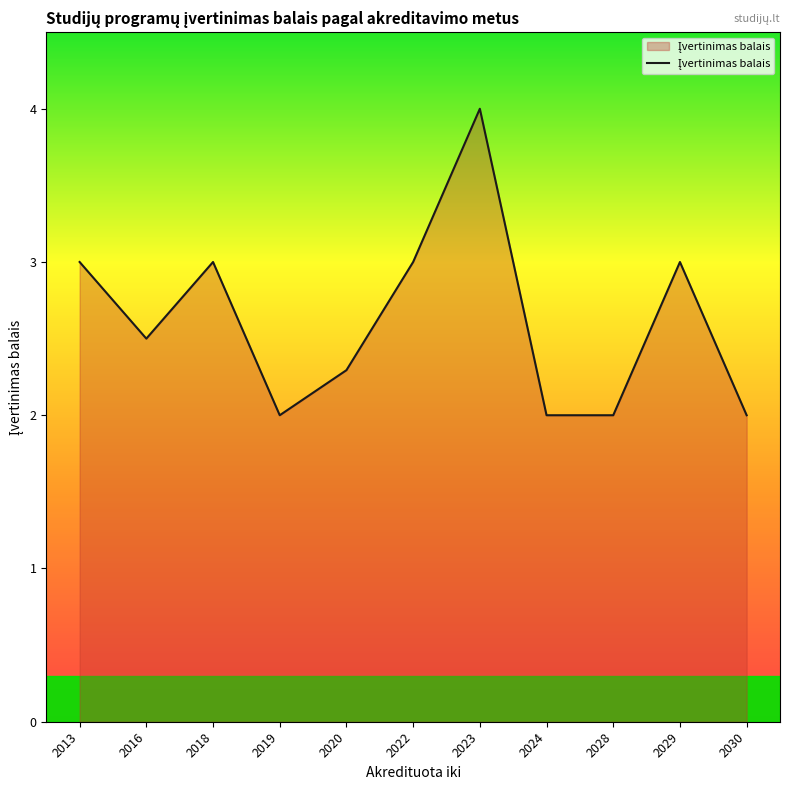

Reading left to right, extract all data points from this chart.

2013=3.0	2016=2.5	2018=3.0	2019=2.0	2020=2.3	2022=3.0	2023=4.0	2024=2.0	2028=2.0	2029=3.0	2030=2.0